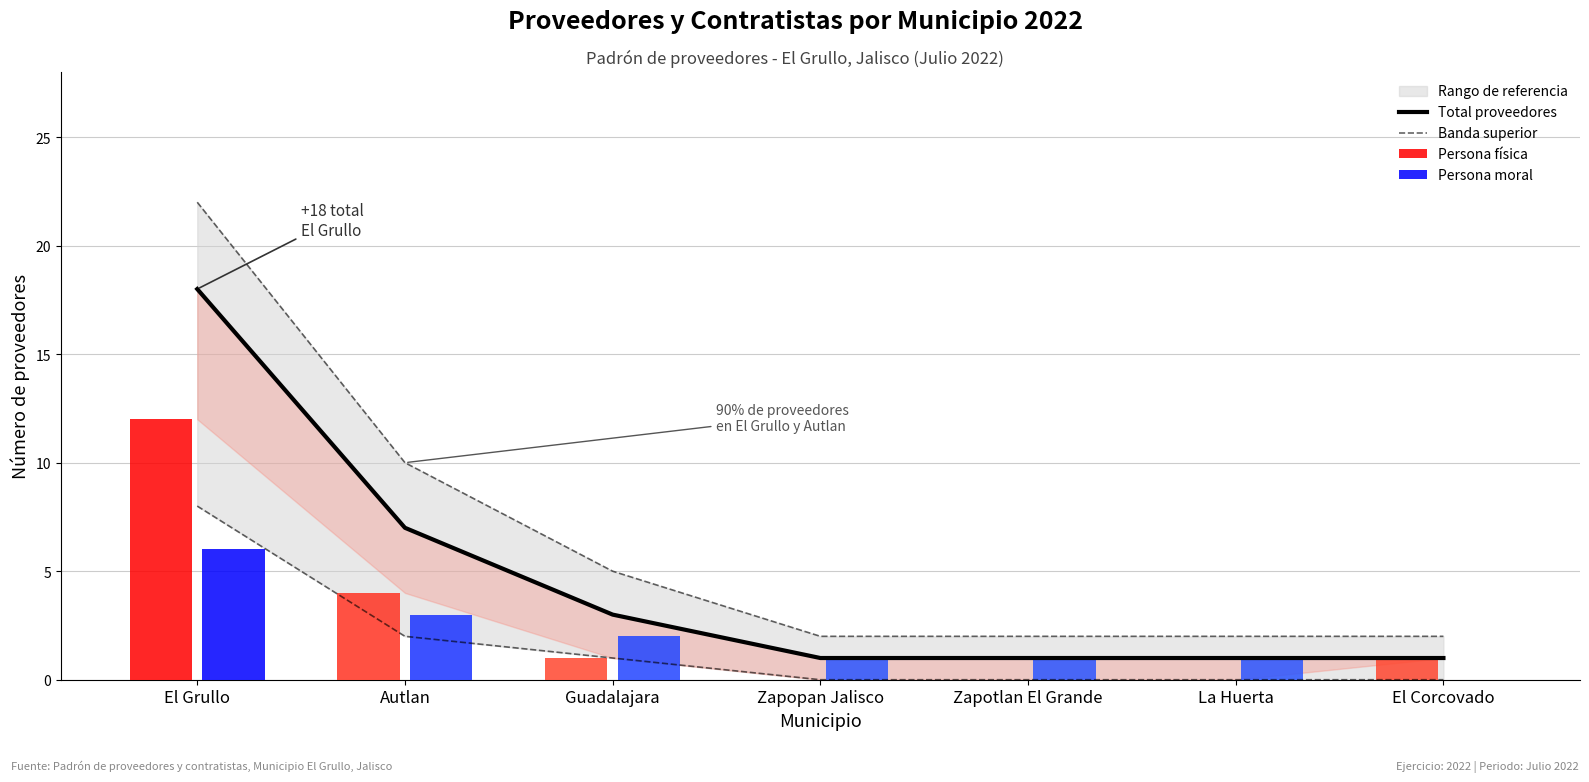

At which category does the chart reach its peak across all series?

El Grullo